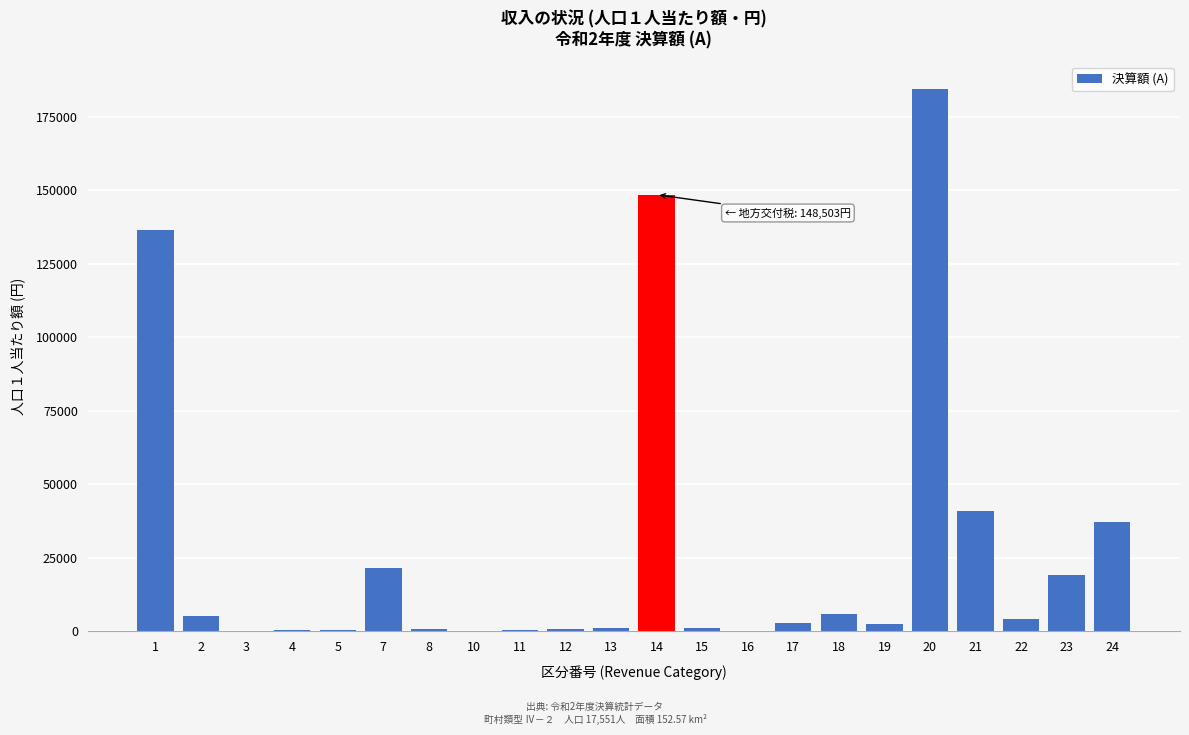

What is the sum of all values?

614327